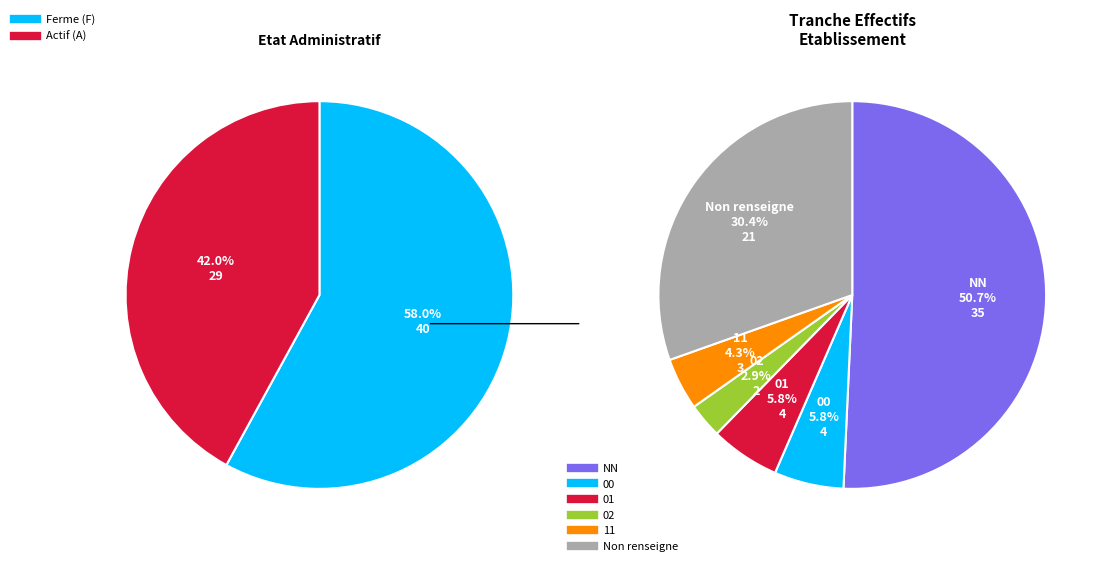

To the nearest percent, what is the difference between the 01 and 02 slice percentages?

3%